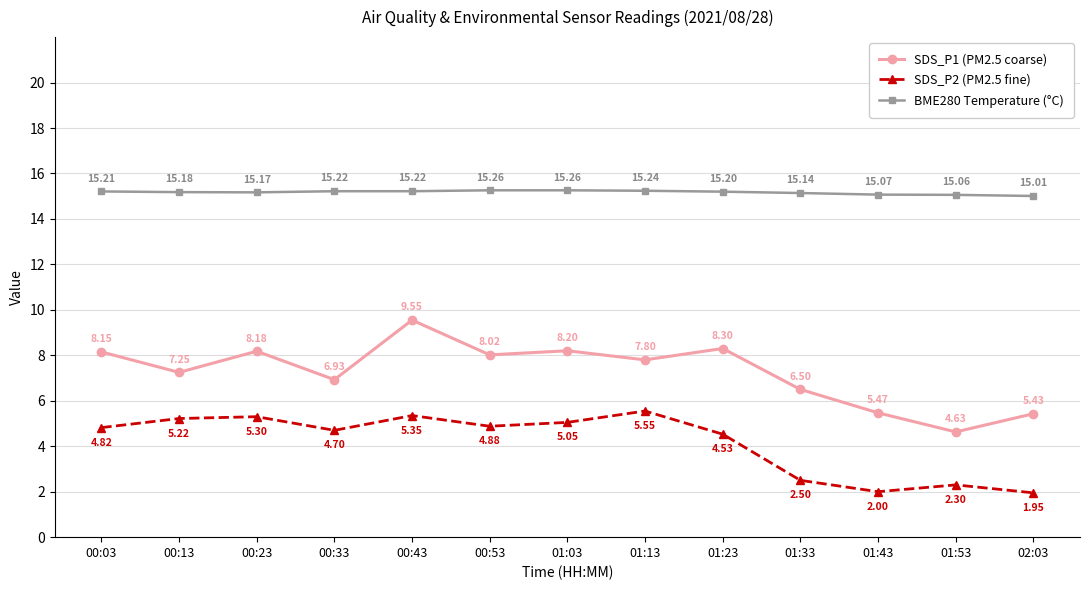

Rank the series by their maximum value, from lowest to highest.

SDS_P2 (PM2.5 fine), SDS_P1 (PM2.5 coarse), BME280 Temperature (°C)